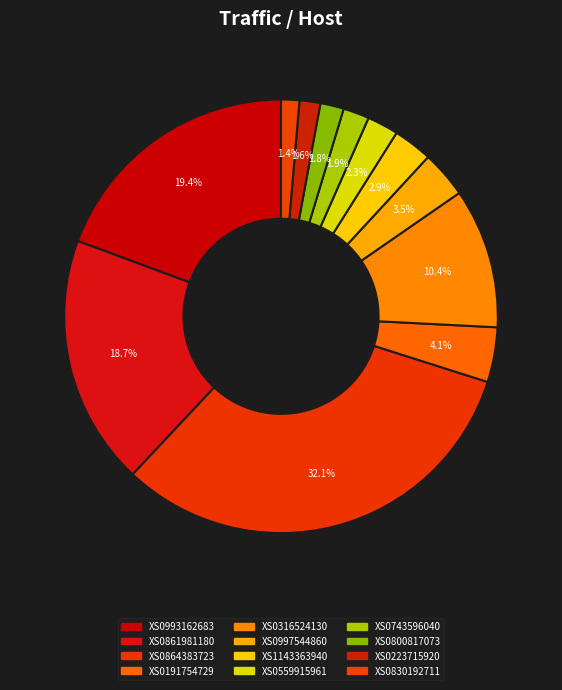

How many slices are in this pie chart?

12